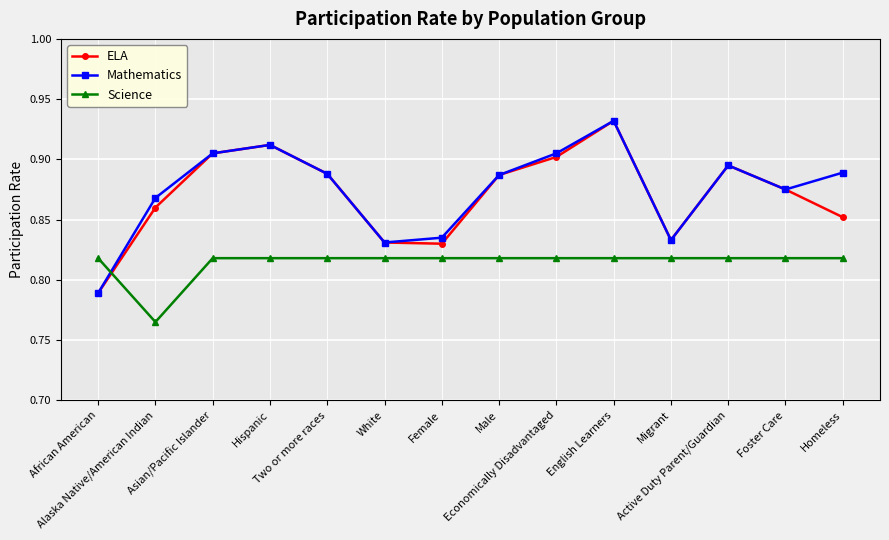

Which series ends up on top after the final intersection of Mathematics and Science?

Mathematics